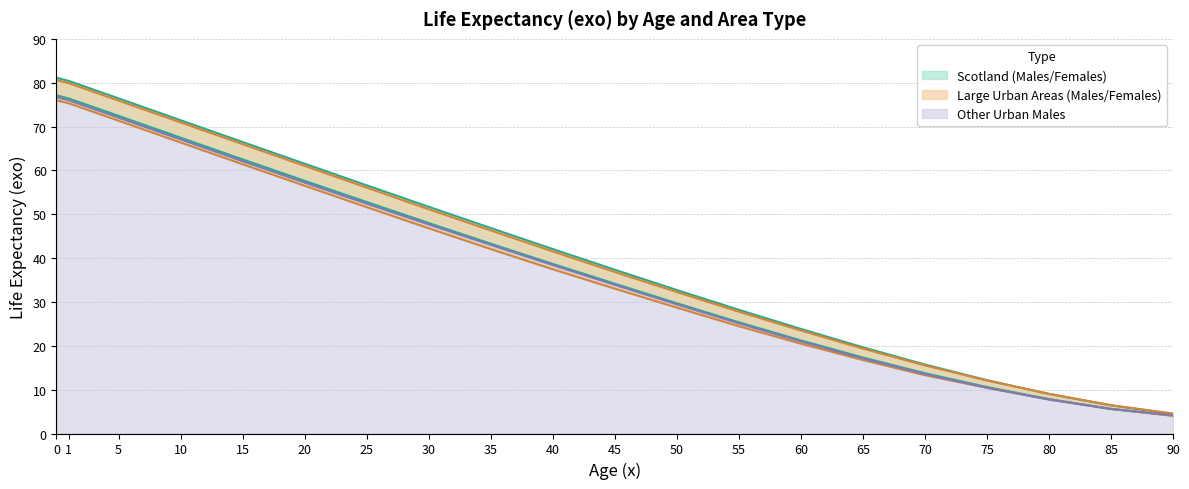

What is the sum of all Scotland Females exo values?

824.2